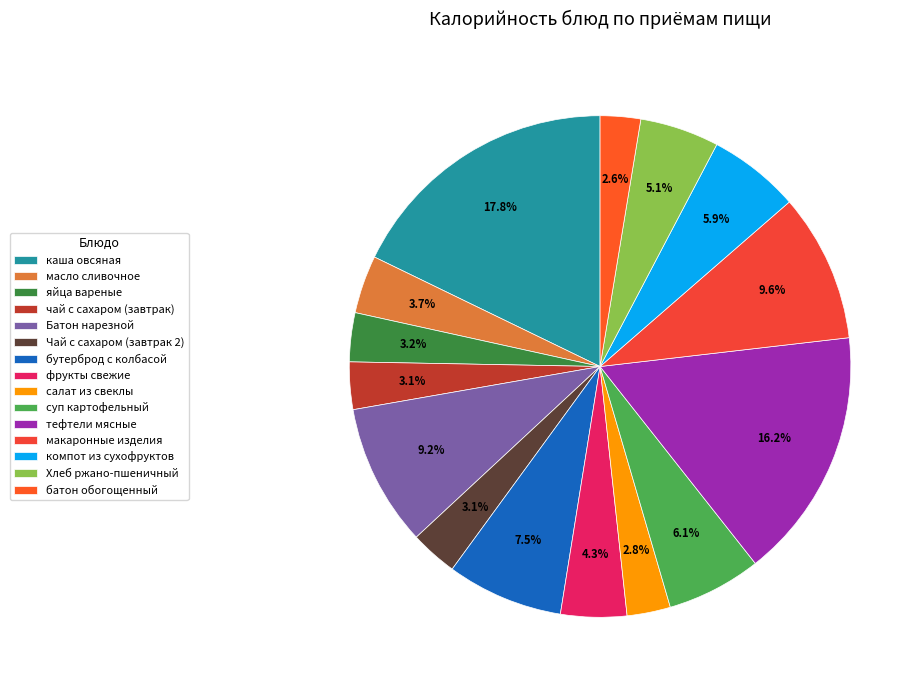

To the nearest percent, what is the difference between the масло сливочное and макаронные изделия slice percentages?

6%